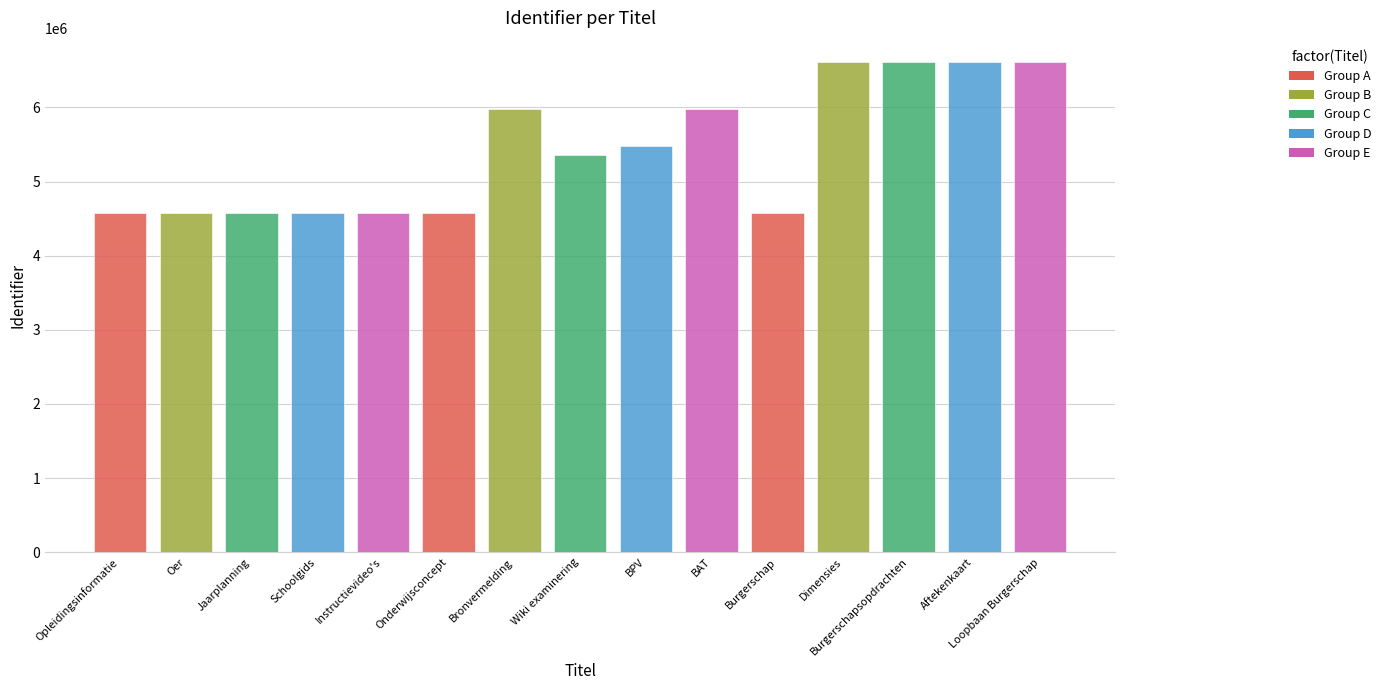

What is the ratio of the value at Dimensies to the value at Opleidingsinformatie?

1.4